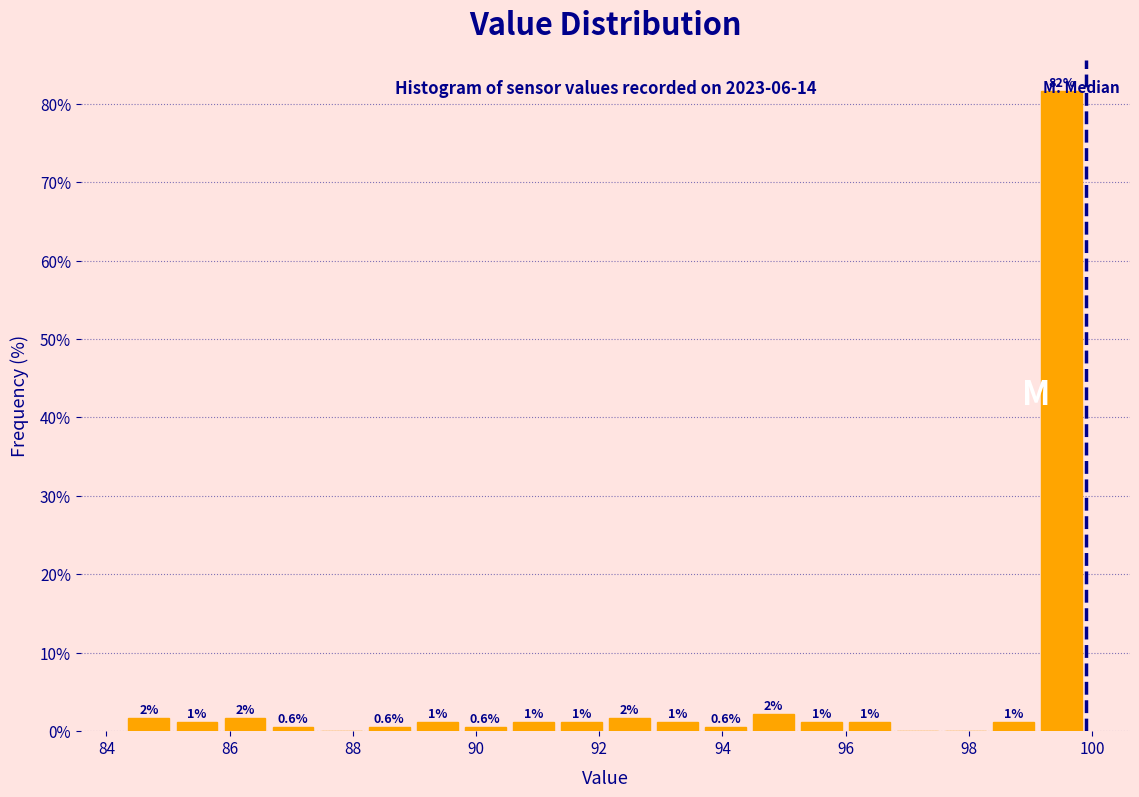

Around what value on the x-axis is the tallest bar? Give the approximate position of its centre, as read against the axis.

99.6